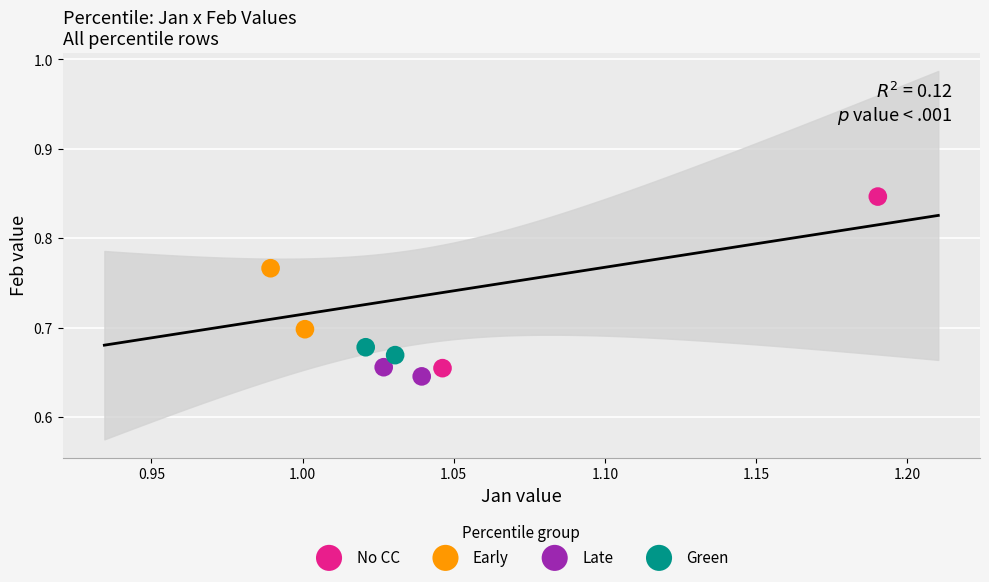

Which series has the widest spread of Y values?

No CC